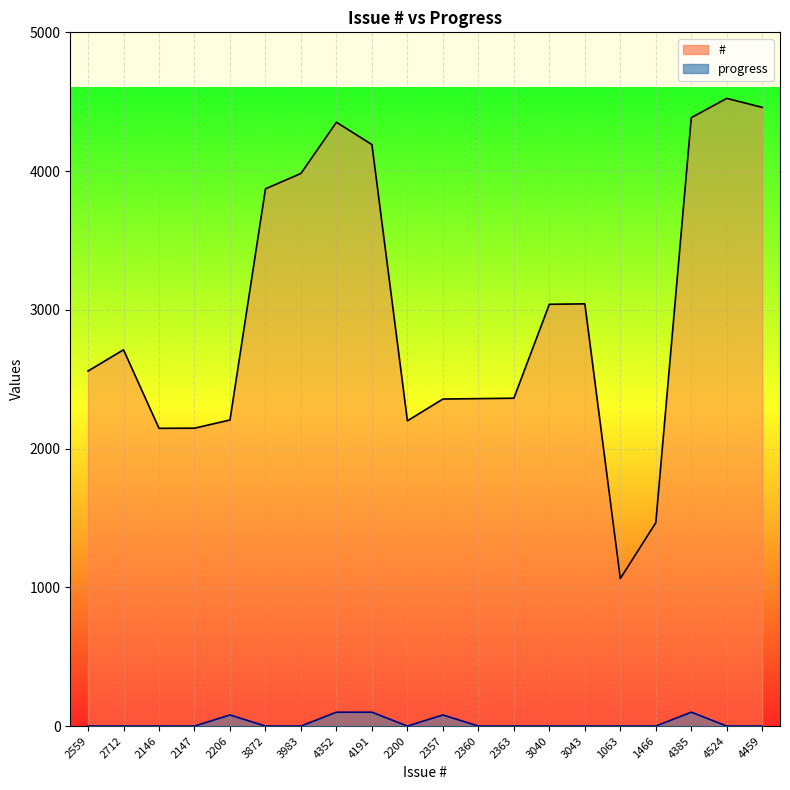

True or false: #_line and progress_line intersect in this chart.

False